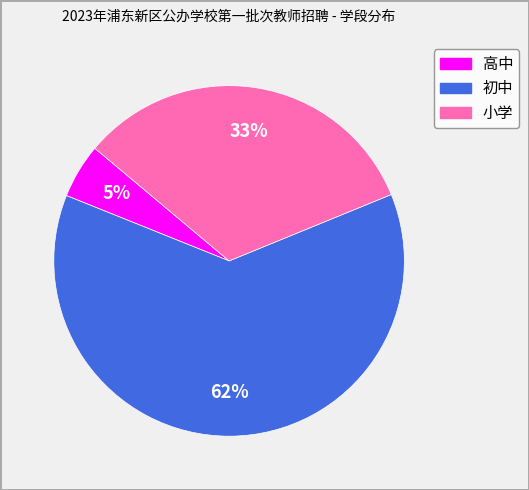

What is the ratio of the value at 小学 to the value at 初中?

0.5